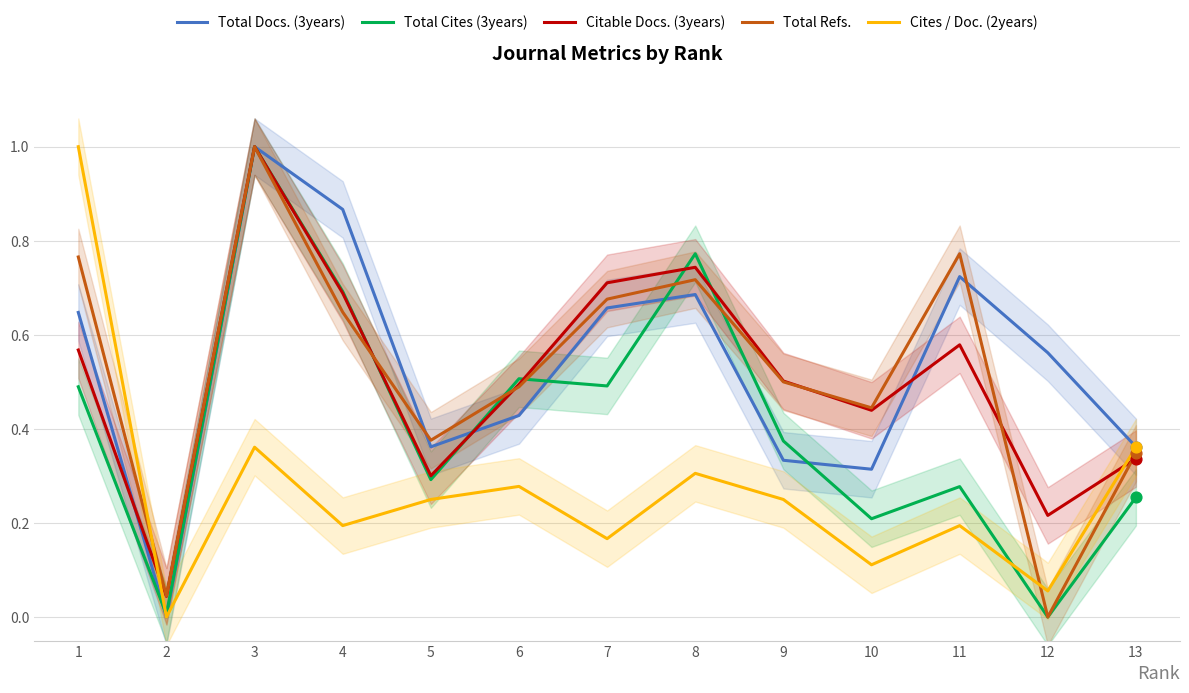

Which series contains the highest Y value?

Total Docs. (3years)